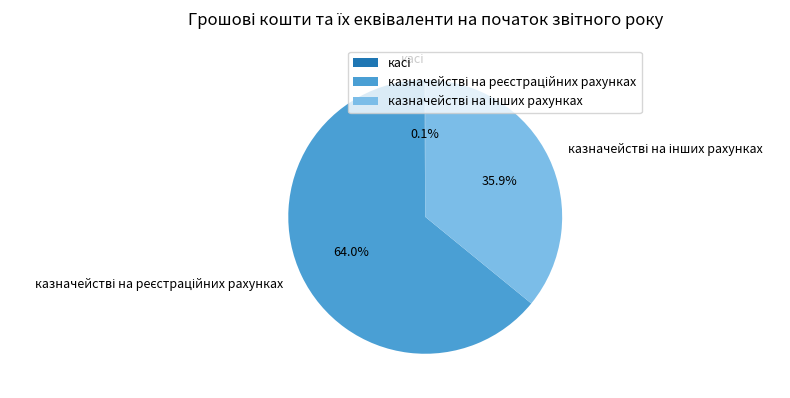

Is there a majority slice in this chart?

Yes